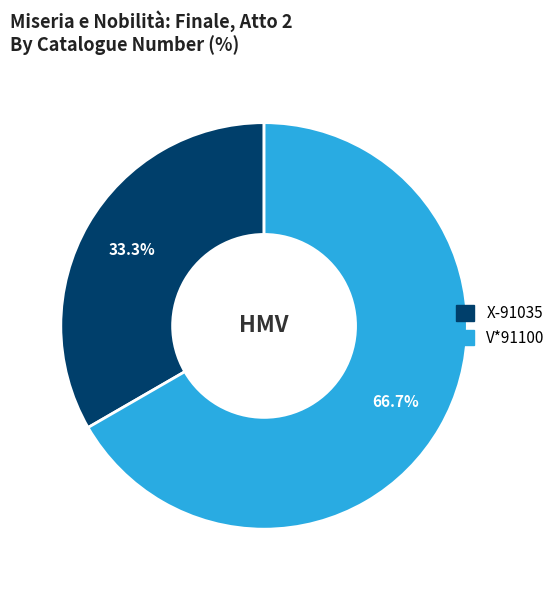

Is there a majority slice in this chart?

Yes